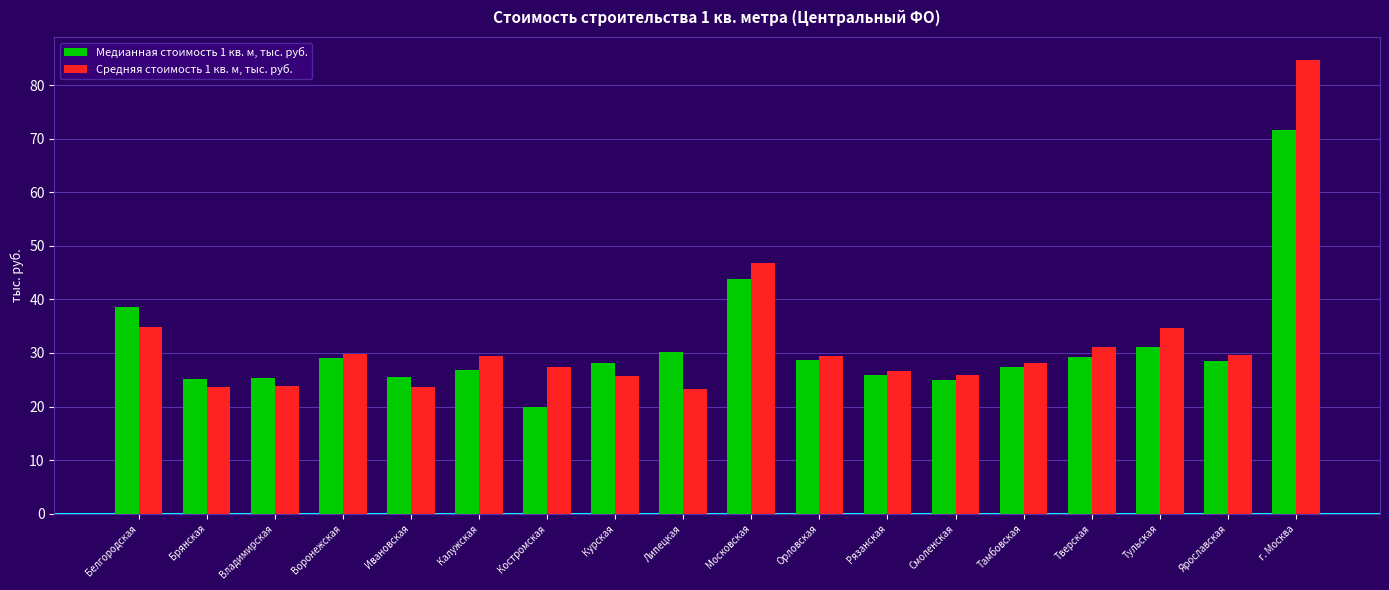

Rank the series at Калужская from highest to lowest value.

Средняя стоимость 1 кв. м, тыс. руб., Медианная стоимость 1 кв. м, тыс. руб.